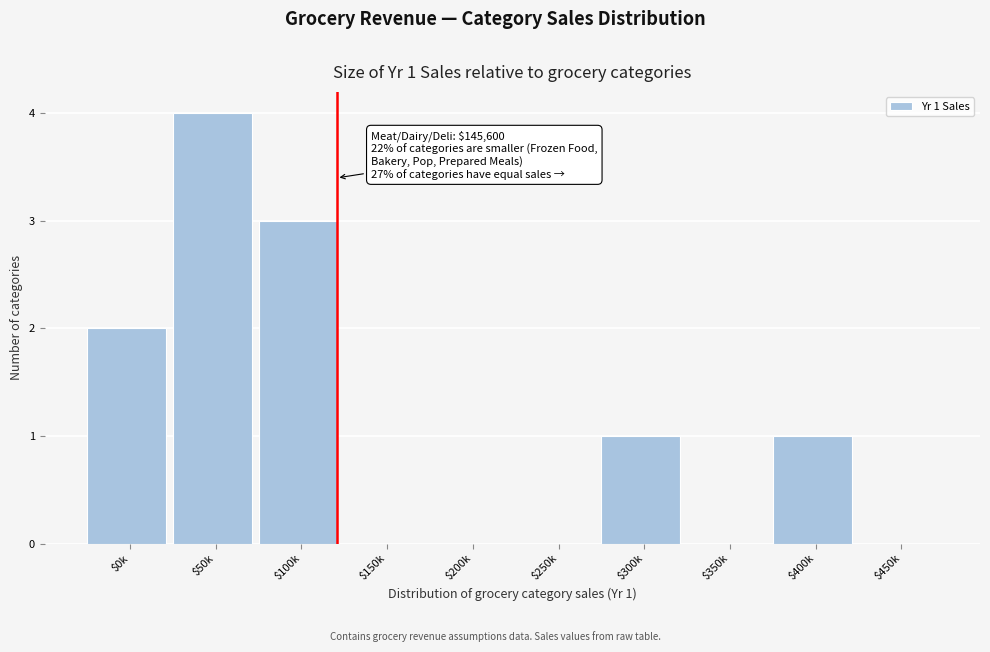

What value does the data have at $100k?

3